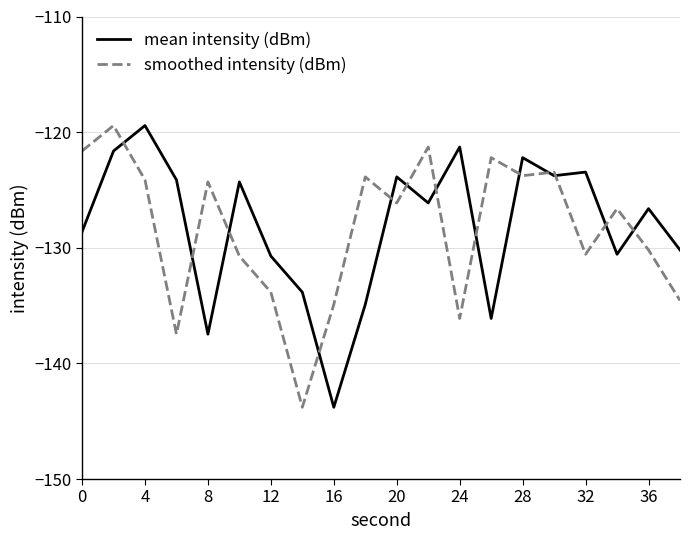

What is the minimum value for smoothed intensity (dBm)?

-143.8